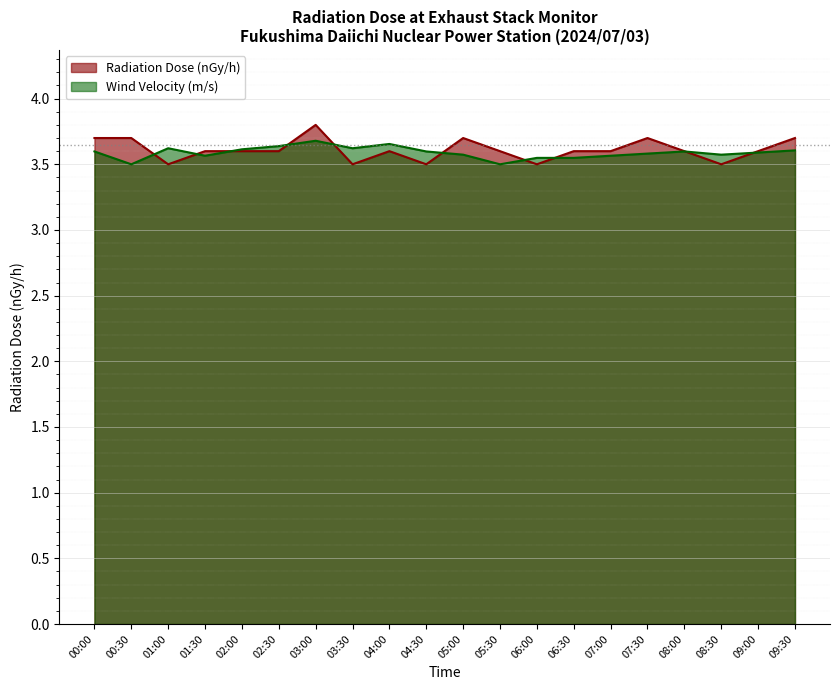

What are all the series names shown in the legend?

Radiation Dose (nGy/h), Wind Velocity (m/s)